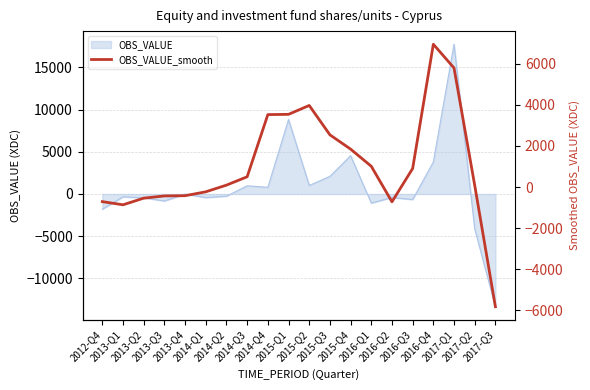

How many positive values are there?

12